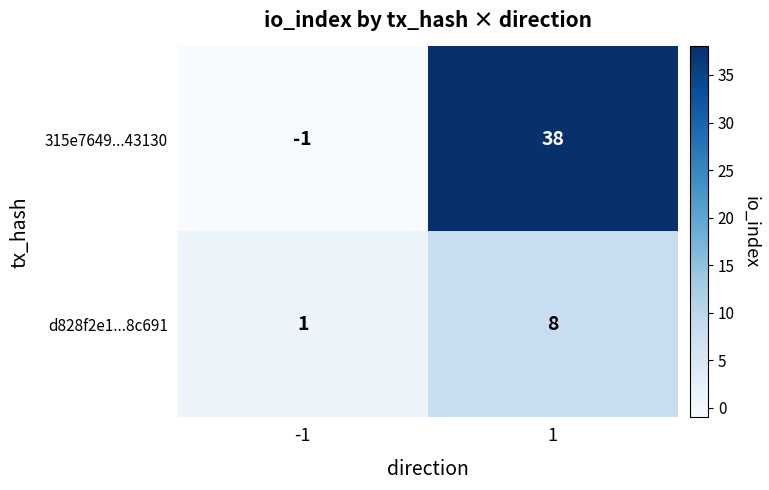

What is the sum of the d828f2e1...8c691 values at -1 and 1?

9